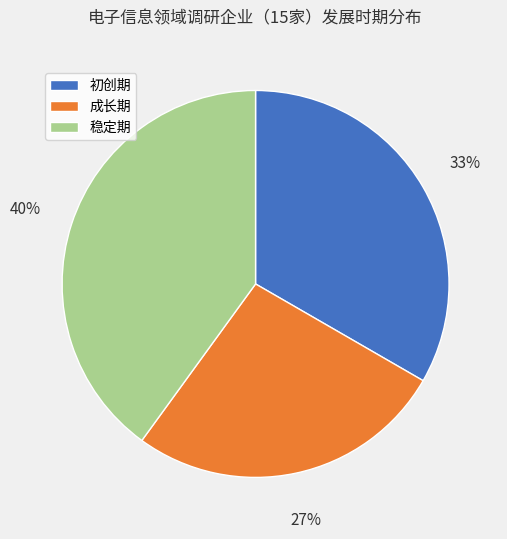

What percentage is the 初创期 slice, to the nearest percent?

33%